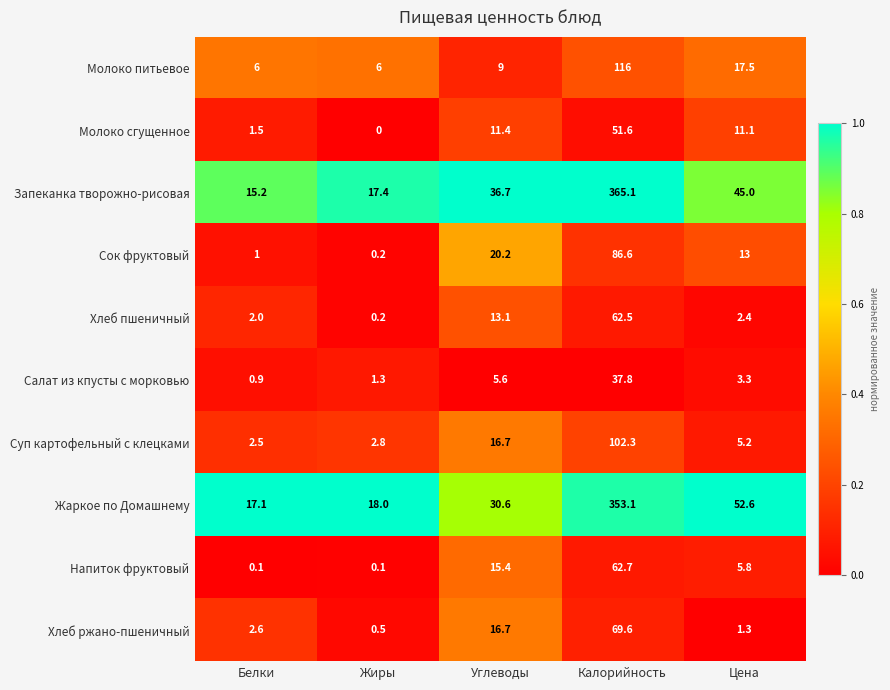

What is the sum of all Сок фруктовый values?

121.0